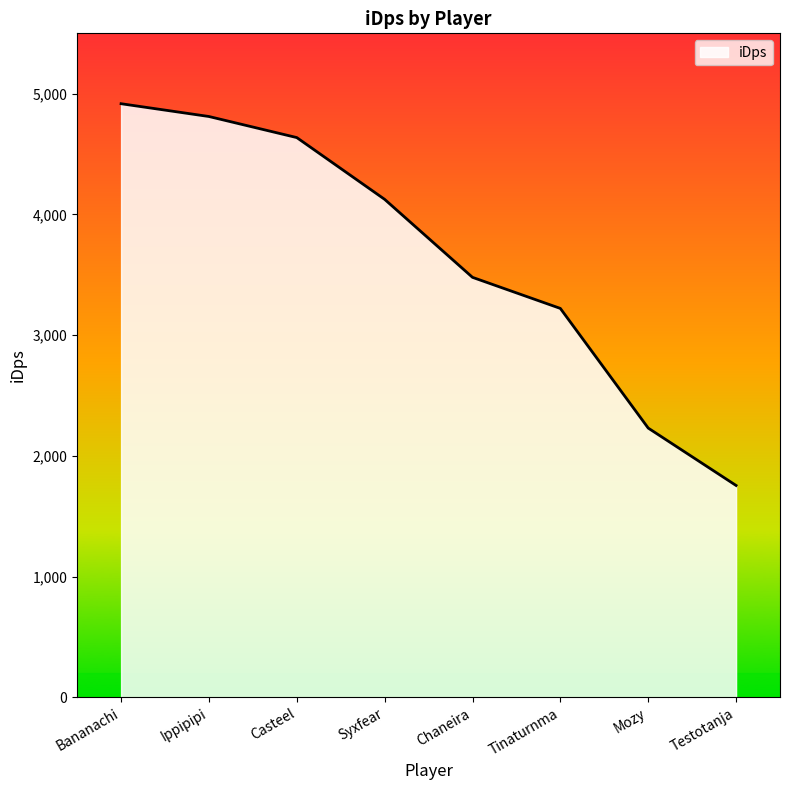

How many lines are shown in the chart?

1